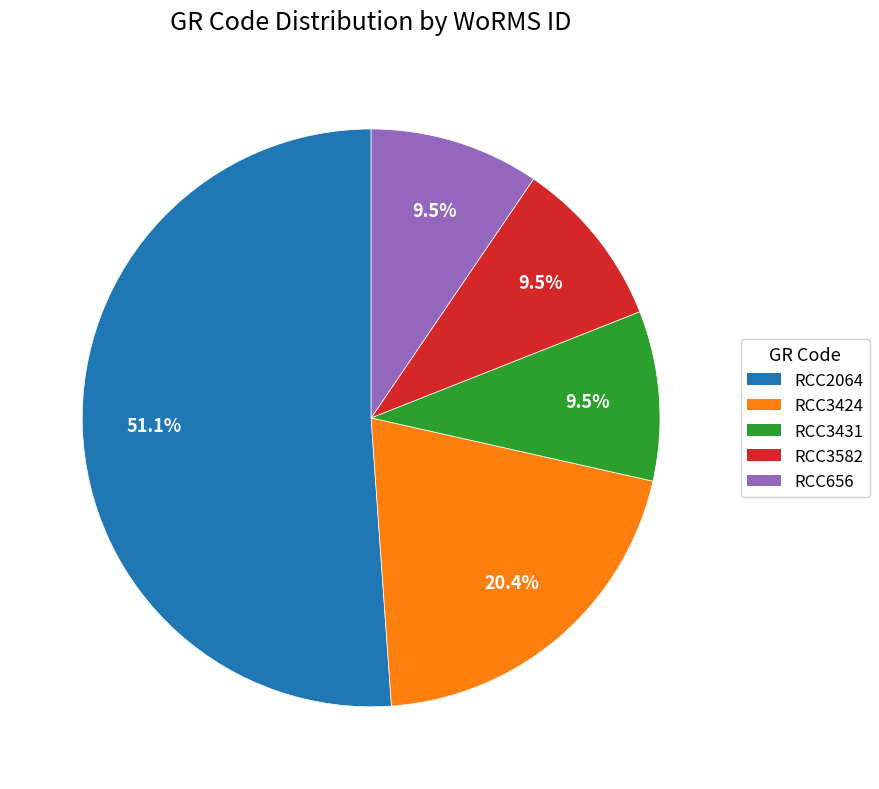

Which slice represents more than half of the pie?

RCC2064